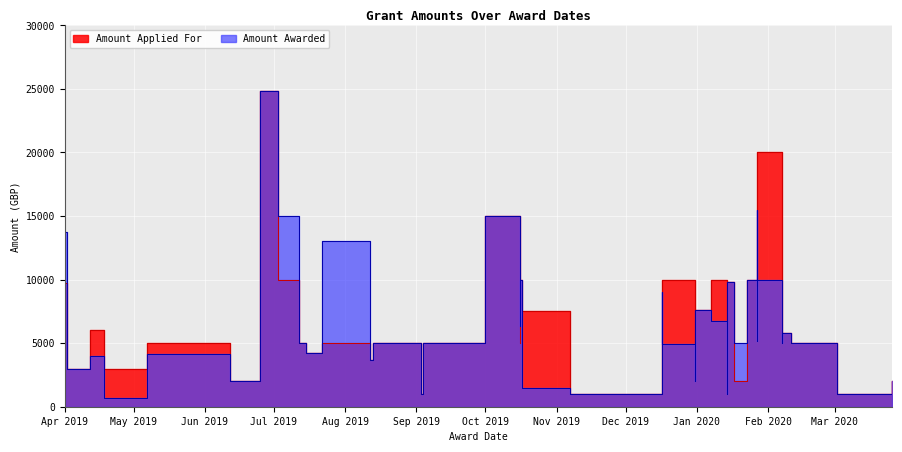

At 2019-04-01, list the series in order from smallest to largest.

Amount Applied For, Amount Awarded